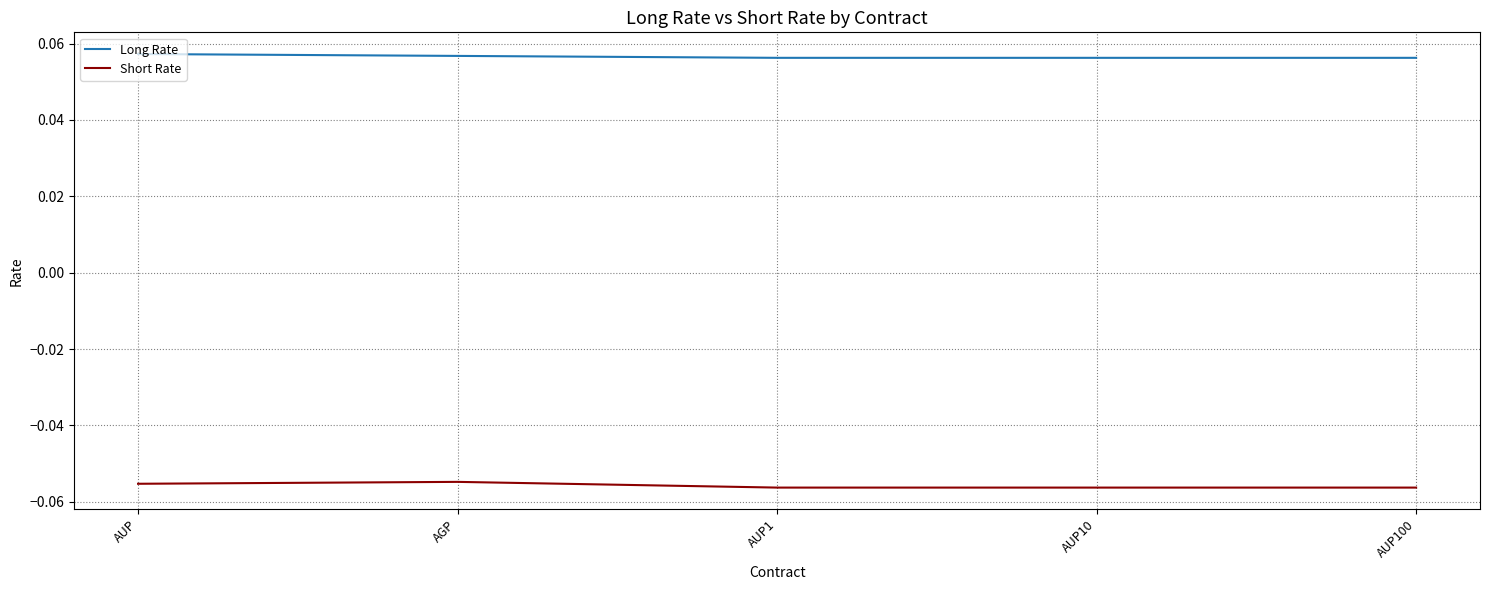

True or false: Short Rate and Long Rate intersect in this chart.

False